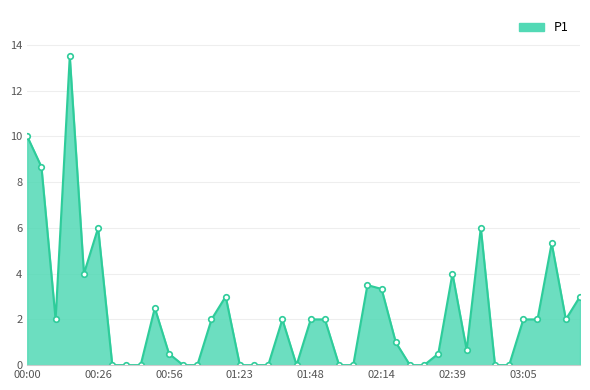

True or false: the data has more than 2 interior local peaks.

True